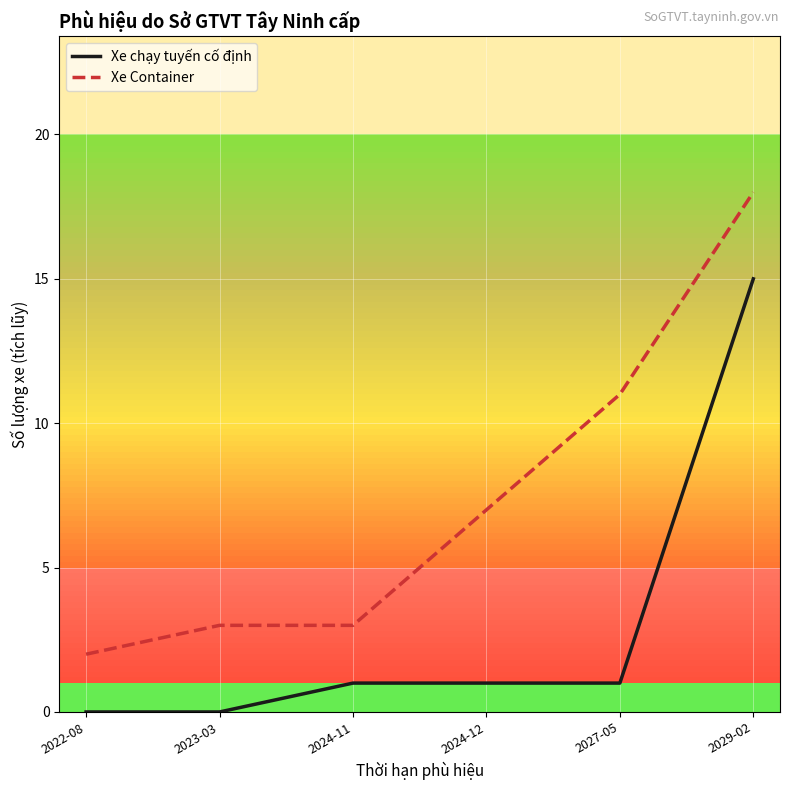

Which category has the highest value in the Xe Container series?

2029-02